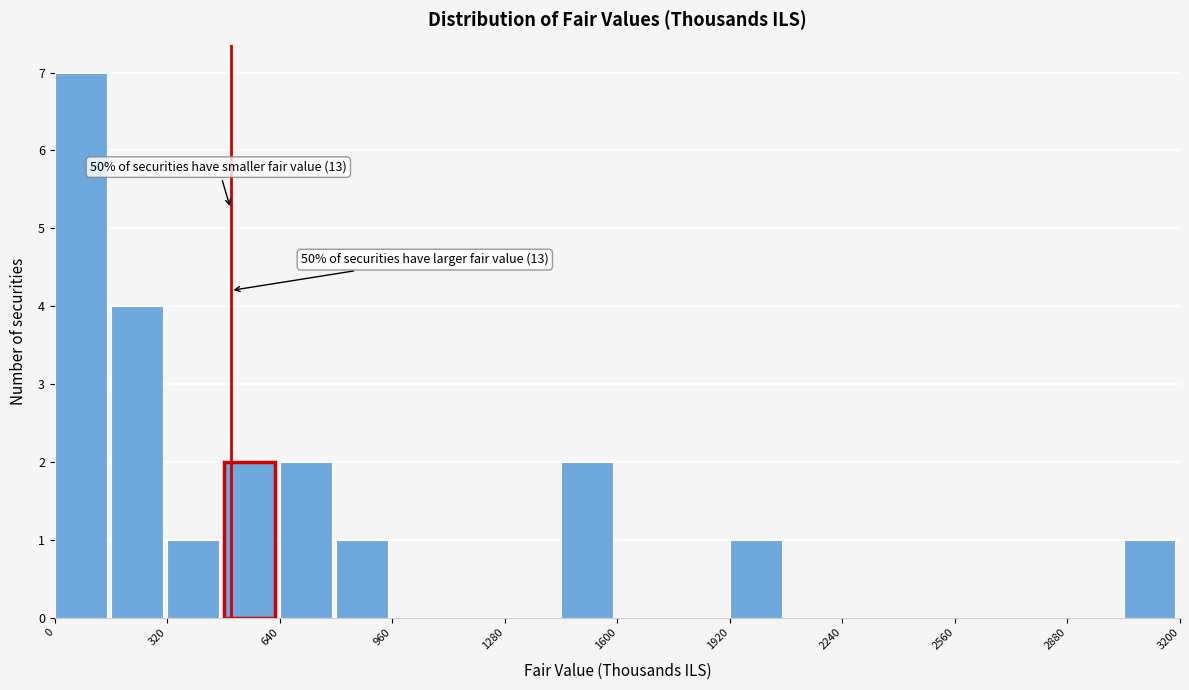

Read against the x-axis, roughly where is the centre of the tallest bar?

50